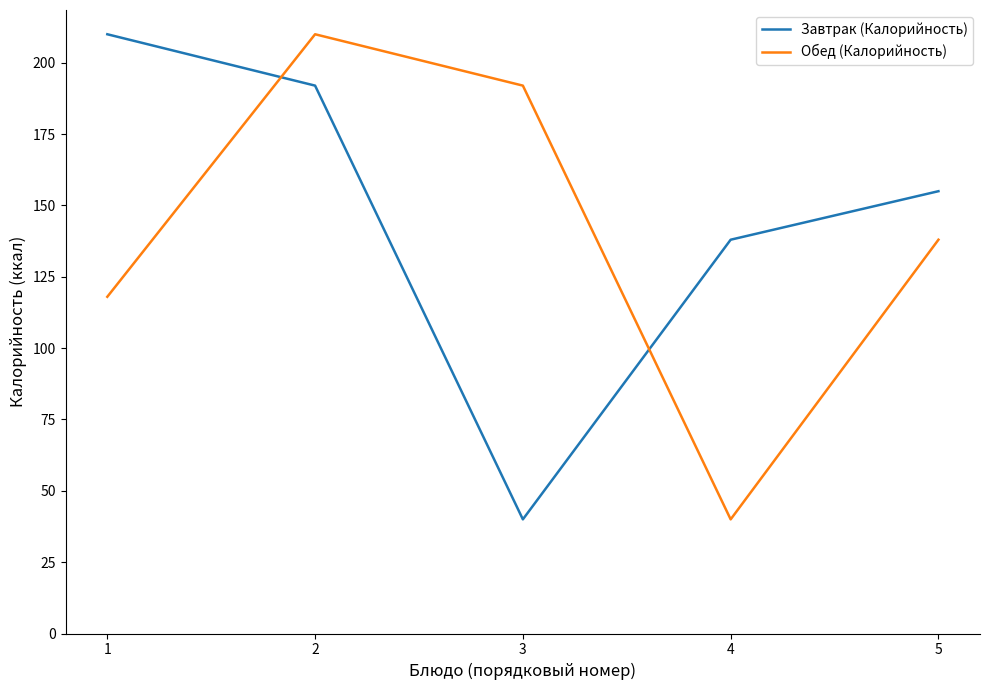

The value of Завтрак (Калорийность) at 4 is 138. True or false?

True